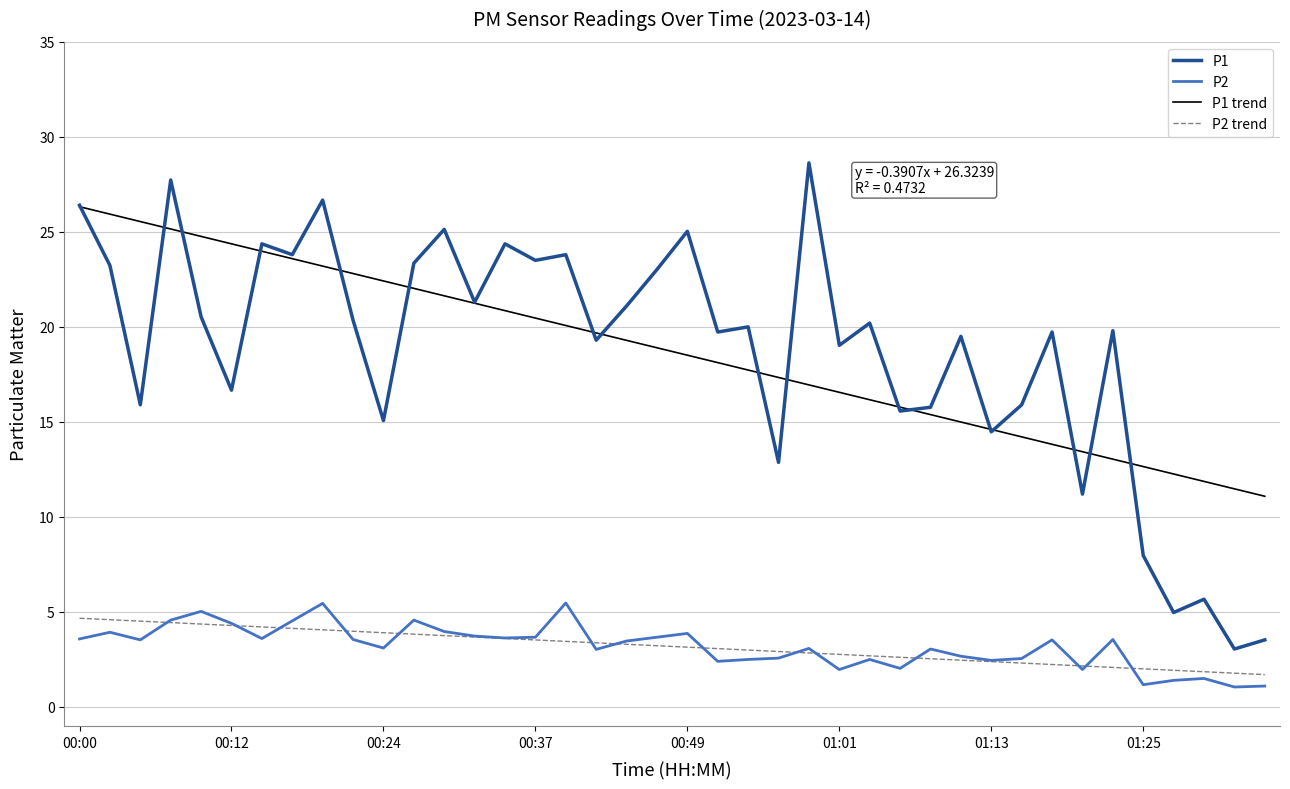

What is the maximum value for P2 trend?

4.7